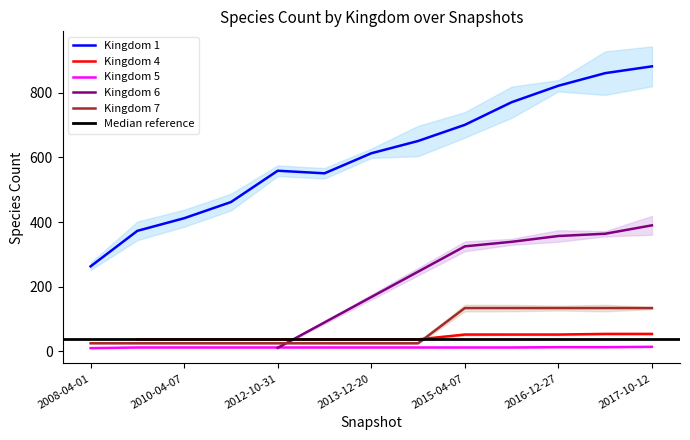

At which label does 6 reach its peak?

2015-04-07